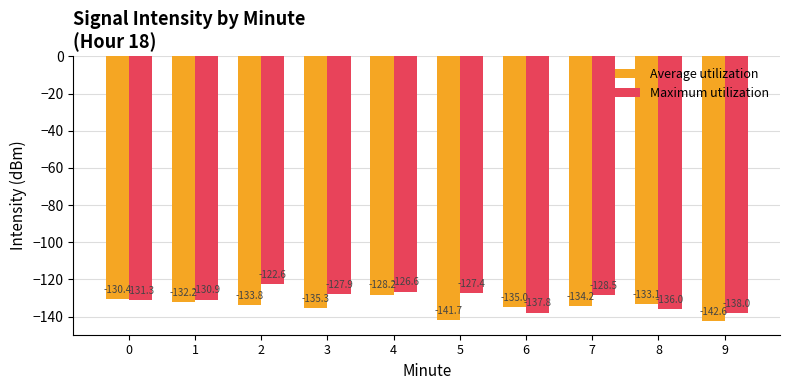

Count the number of categories in the chart.

10